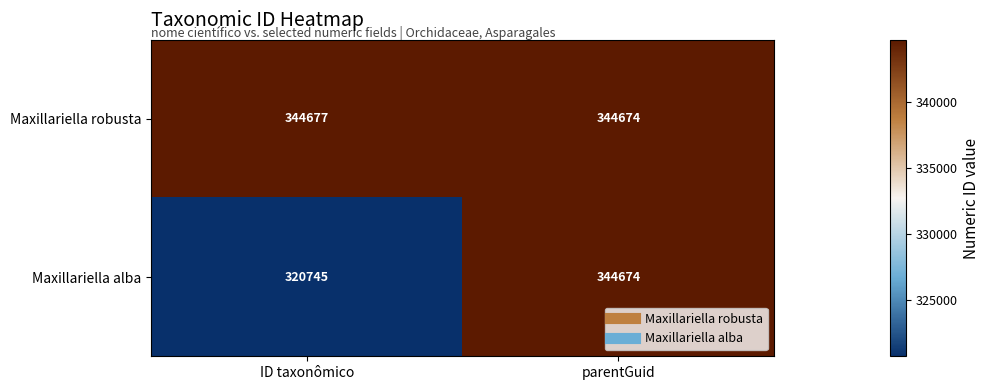

Is it true that Maxillariella alba equals 344674 at parentGuid?

True